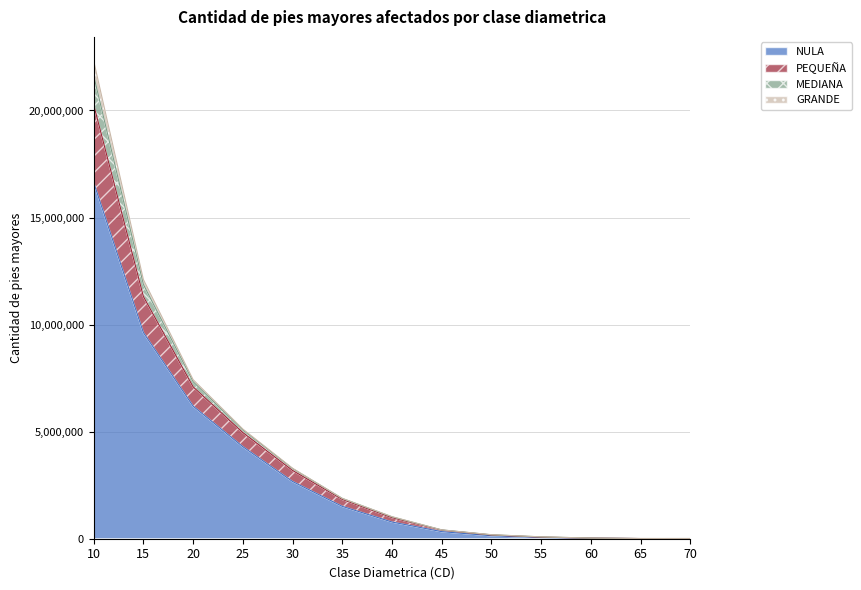

Rank the categories by NULA value from lowest to highest.

70, 65, 60, 55, 50, 45, 40, 35, 30, 25, 20, 15, 10